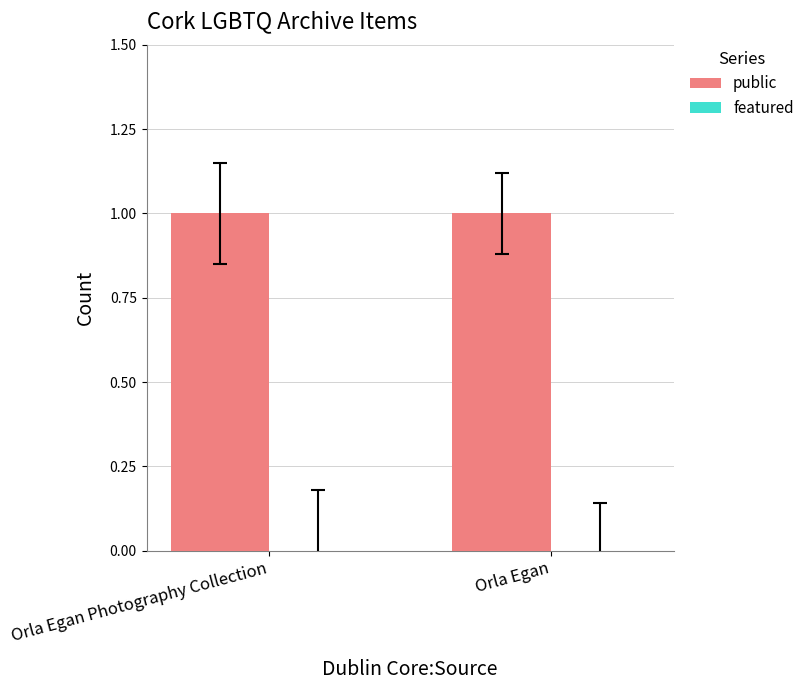

What is the value of the public bar at the 1st from the left?

1